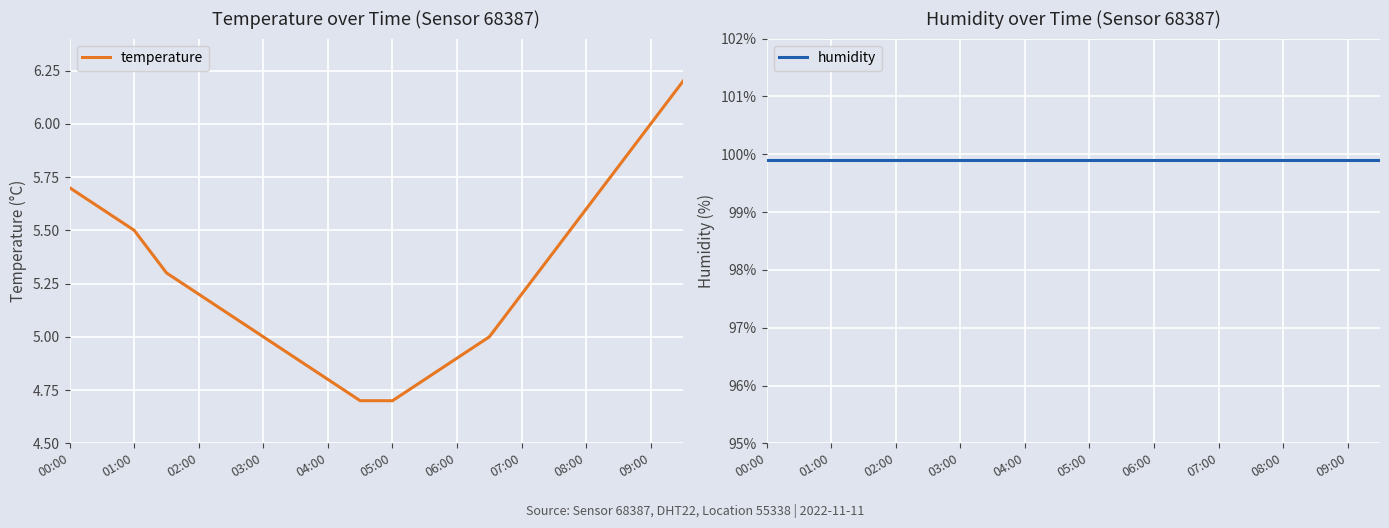

Is it true that temperature equals 4.8 at 11?

True